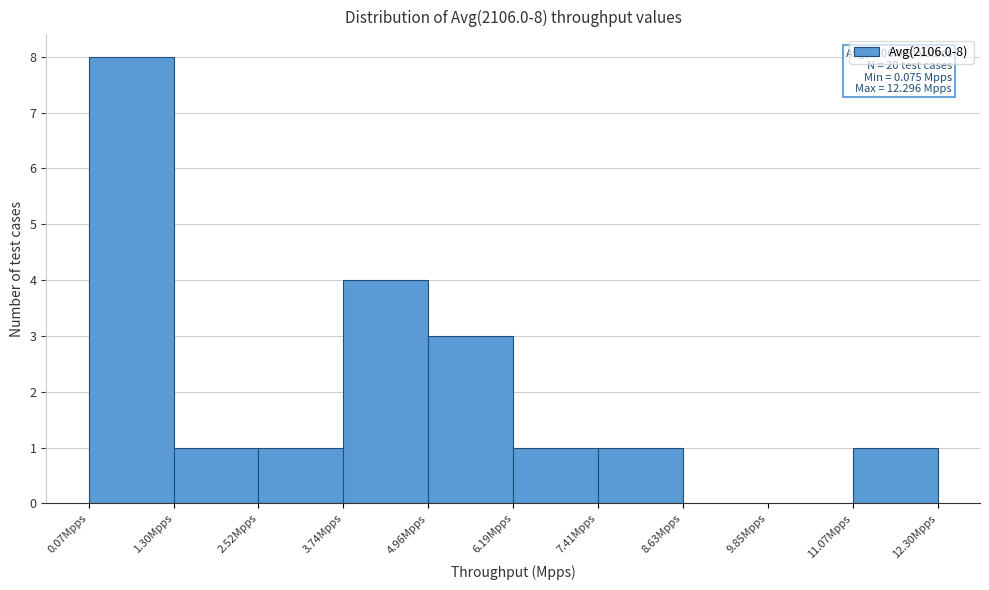

Over which range of the x-axis is the bar tallest?

0.0 to 1.2